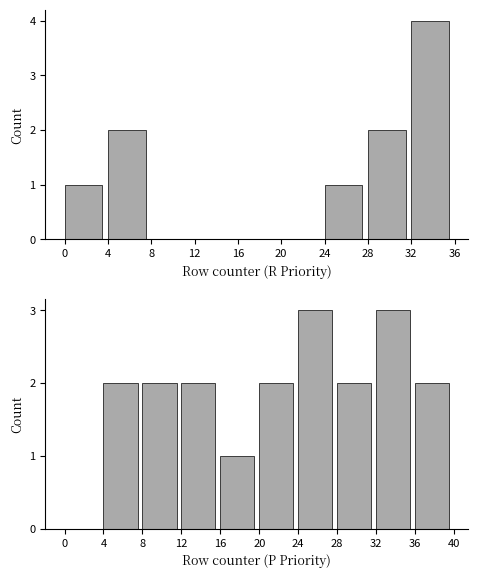

True or false: P has a value of 6 at 0.

False